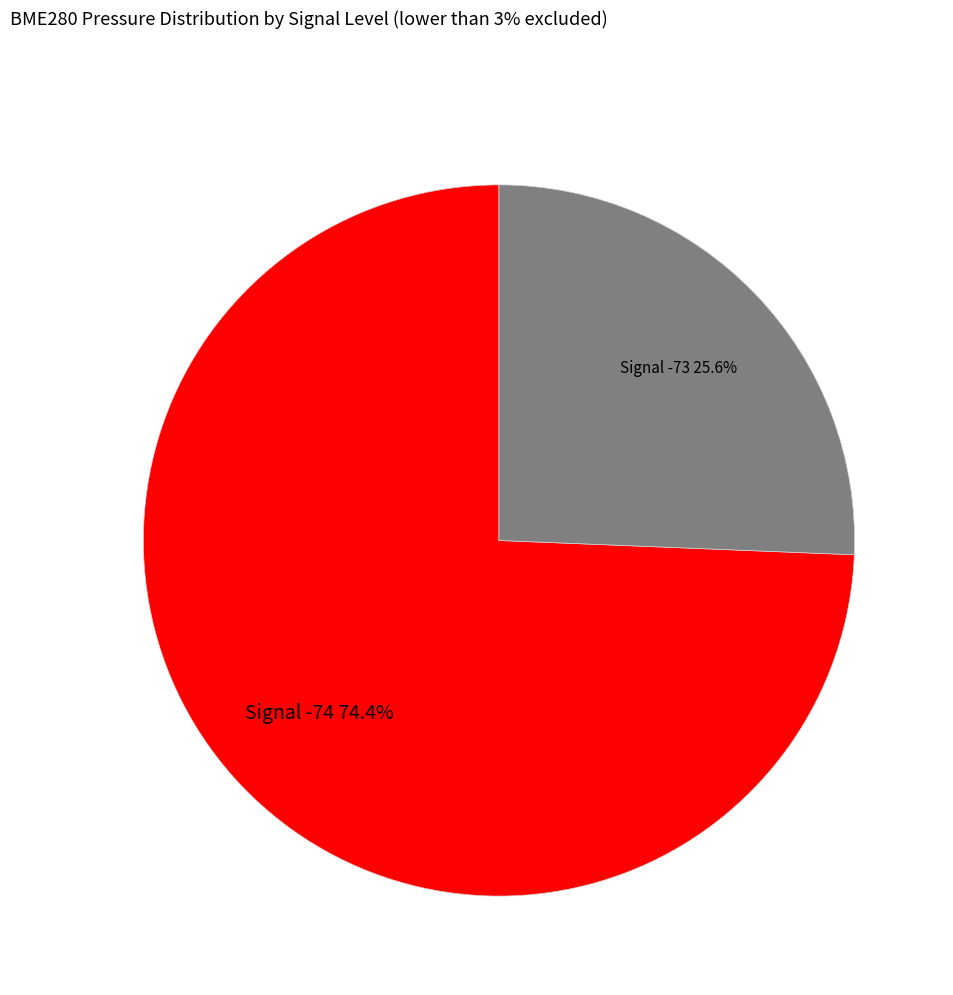

Is there a majority slice in this chart?

Yes